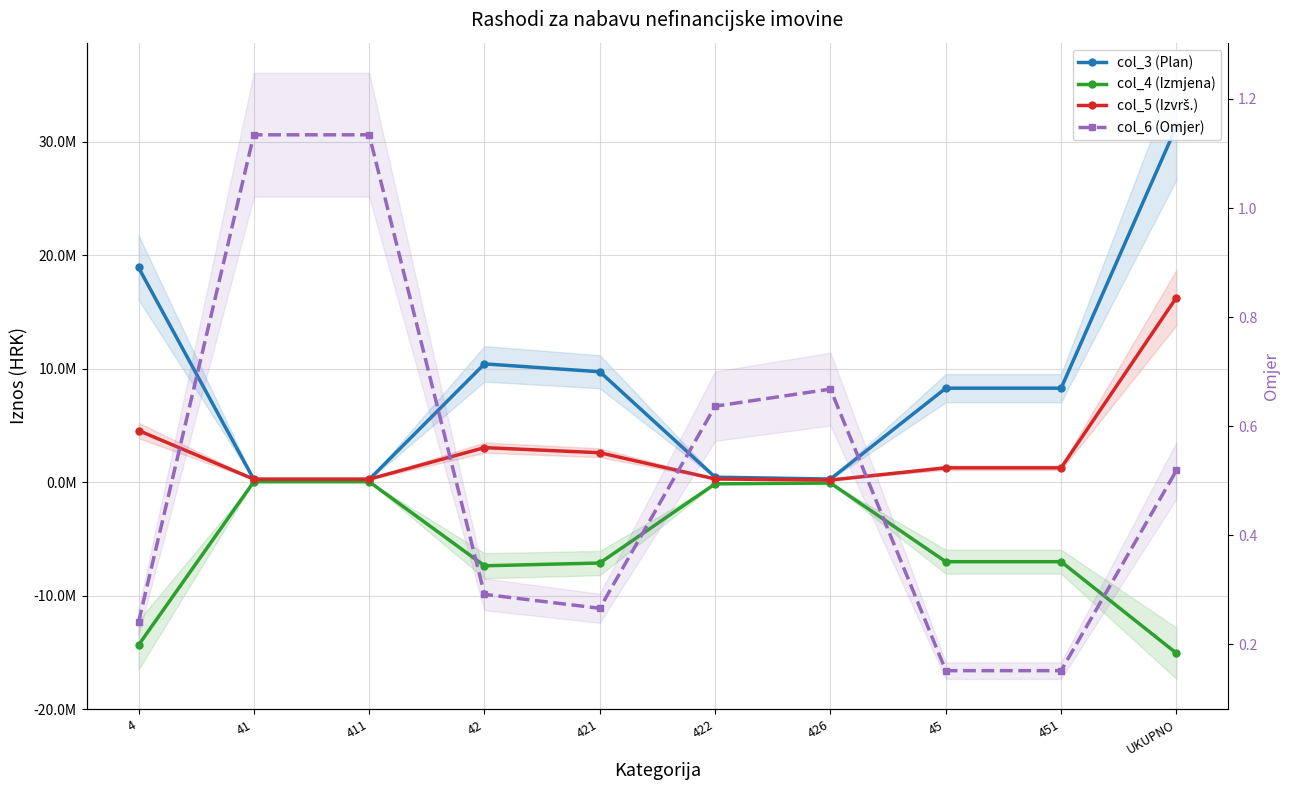

Reading right to left, extract all data points from this chart.

col_3 (Plan): UKUPNO=31344902.0	451=8270942.0	45=8270942.0	426=265000.0	422=429000.0	421=9718909.0	42=10412909.0	411=223373.0	41=223373.0	4=18907224.0
col_4 (Izmjena): UKUPNO=-15084156.0	451=-7017942.0	45=-7017942.0	426=-88000.0	422=-155900.0	421=-7134909.0	42=-7378809.0	411=30000.0	41=30000.0	4=-14366751.0
col_5 (Izvrš.): UKUPNO=16260746.0	451=1253000.0	45=1253000.0	426=177000.0	422=273100.0	421=2584000.0	42=3034100.0	411=253373.0	41=253373.0	4=4540473.0
col_6 (Omjer): UKUPNO=0.5	451=0.2	45=0.2	426=0.7	422=0.6	421=0.3	42=0.3	411=1.1	41=1.1	4=0.2